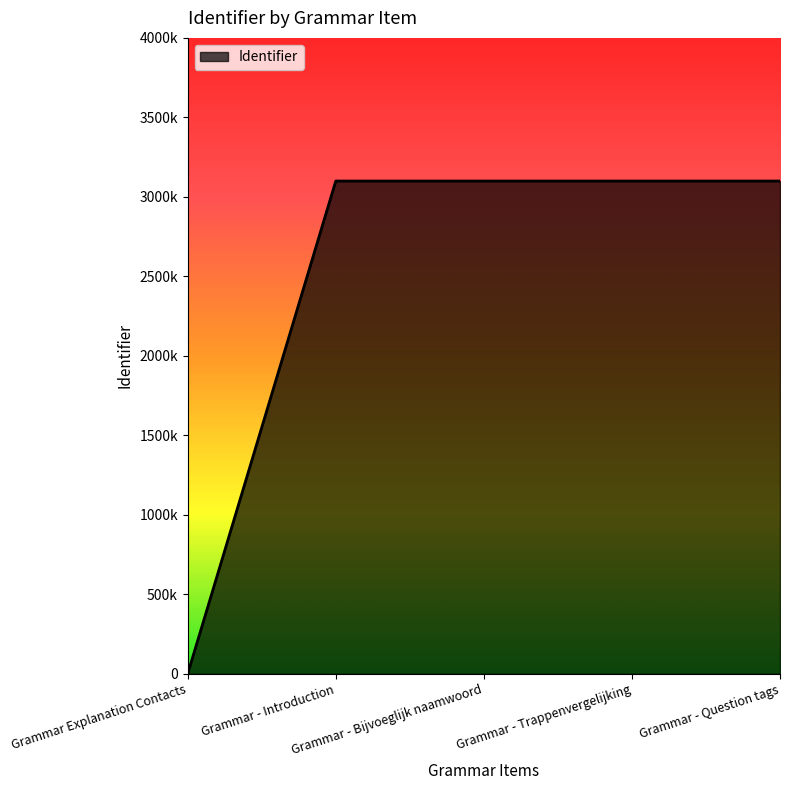

Which has a higher value, Grammar - Bijvoeglijk naamwoord or Grammar - Question tags?

Grammar - Question tags